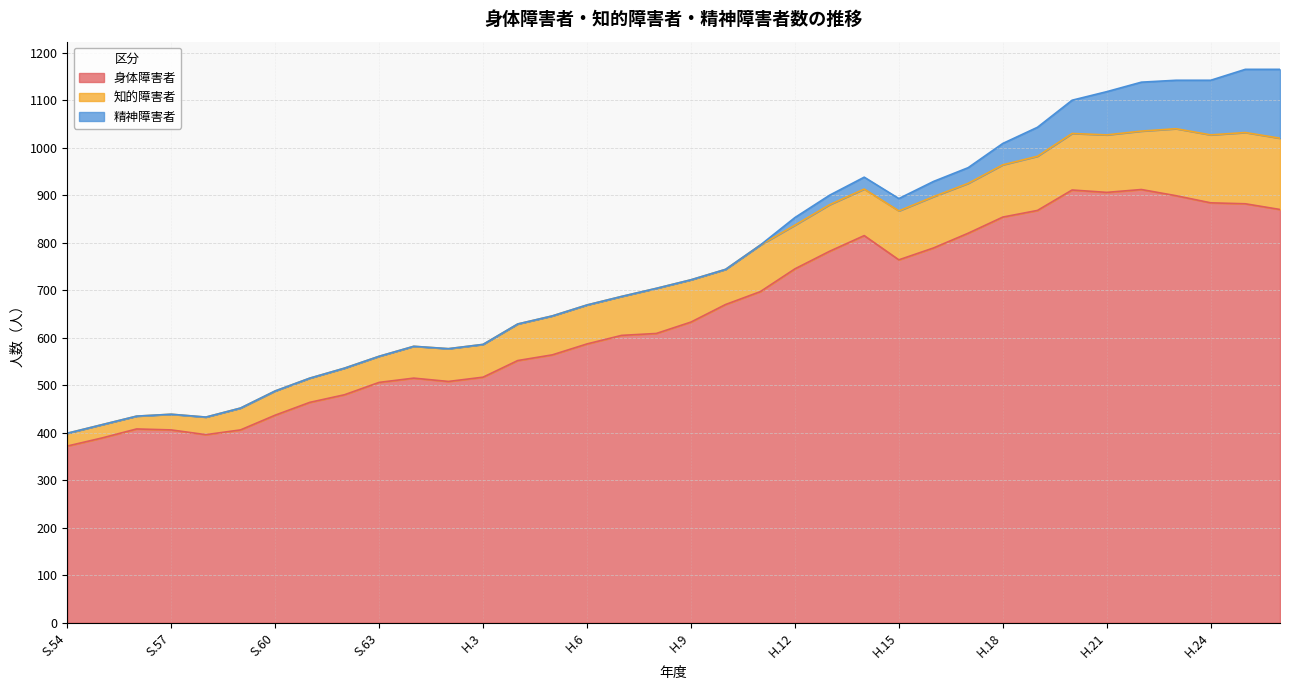

What position from the right is H.17?

10